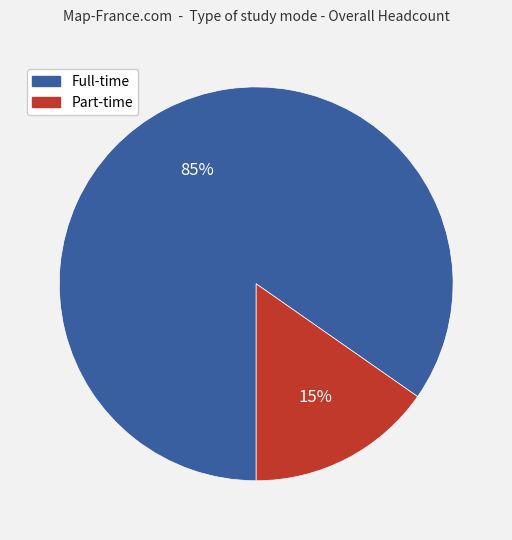

To the nearest percent, what is the combined percentage of Part-time and Full-time?

100%